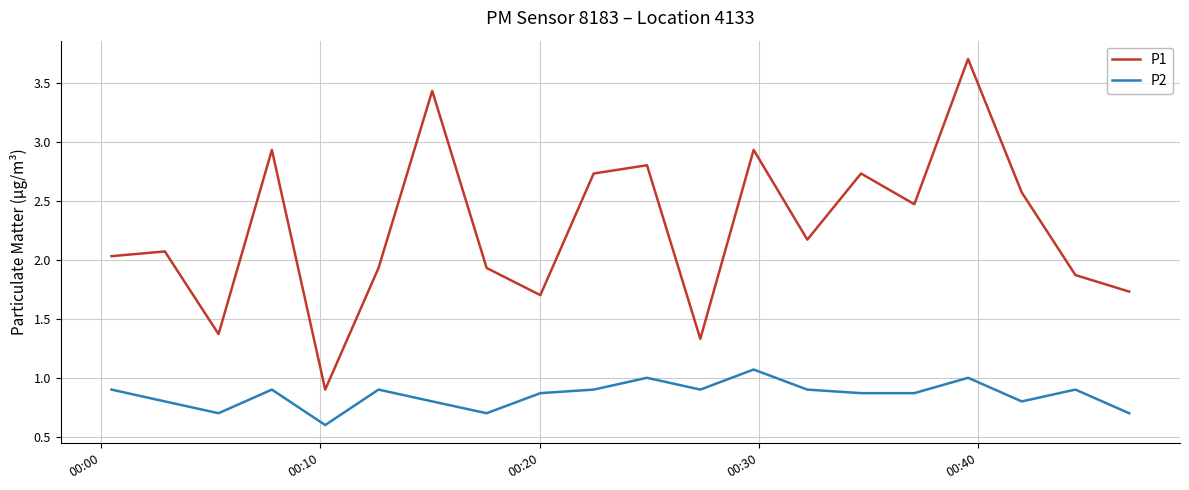

Which series has the largest total across all categories?

P1